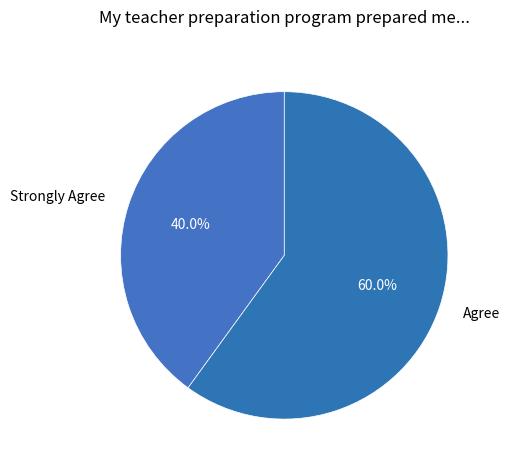

Rank the categories by value from lowest to highest.

Strongly Agree, Agree